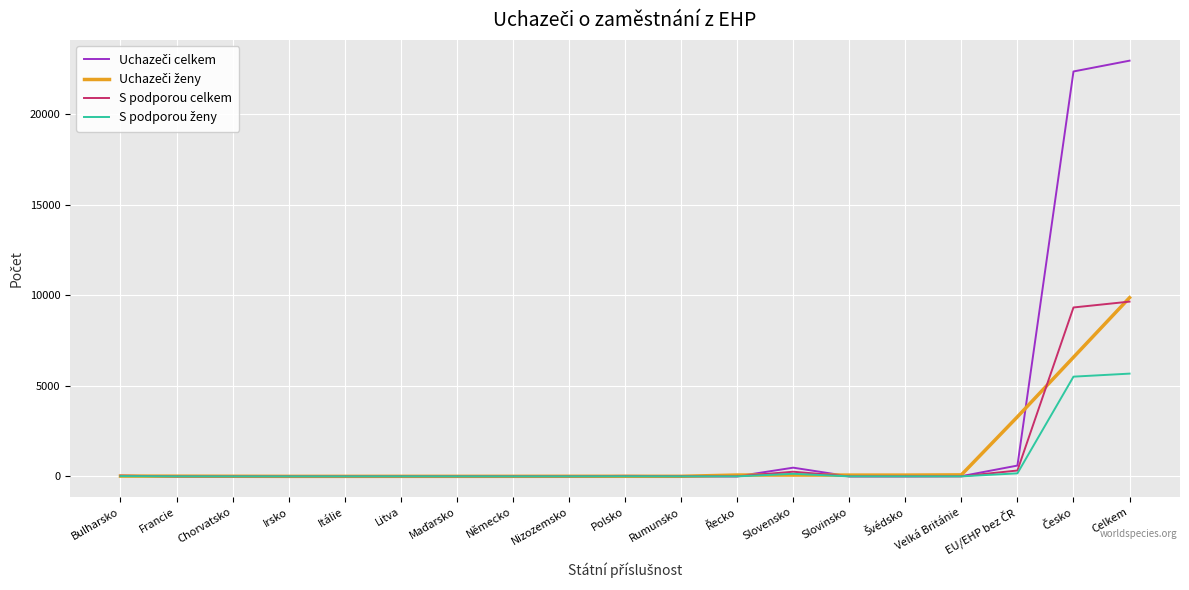

At which category is the sum across all series the highest?

Celkem